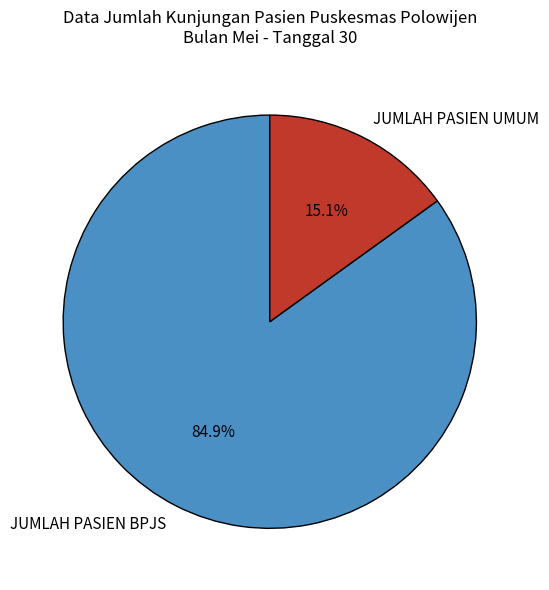

To the nearest percent, what is the difference between the largest and smallest slice percentages?

70%